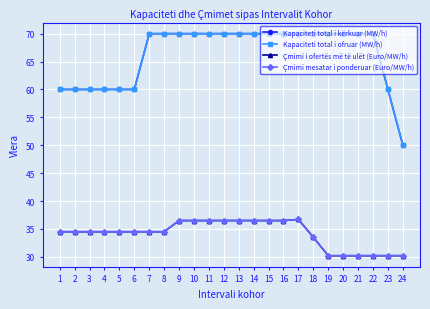

What is the highest value of the Çmimi i ofertës më të ulët (Euro/MW/h) series?

36.7